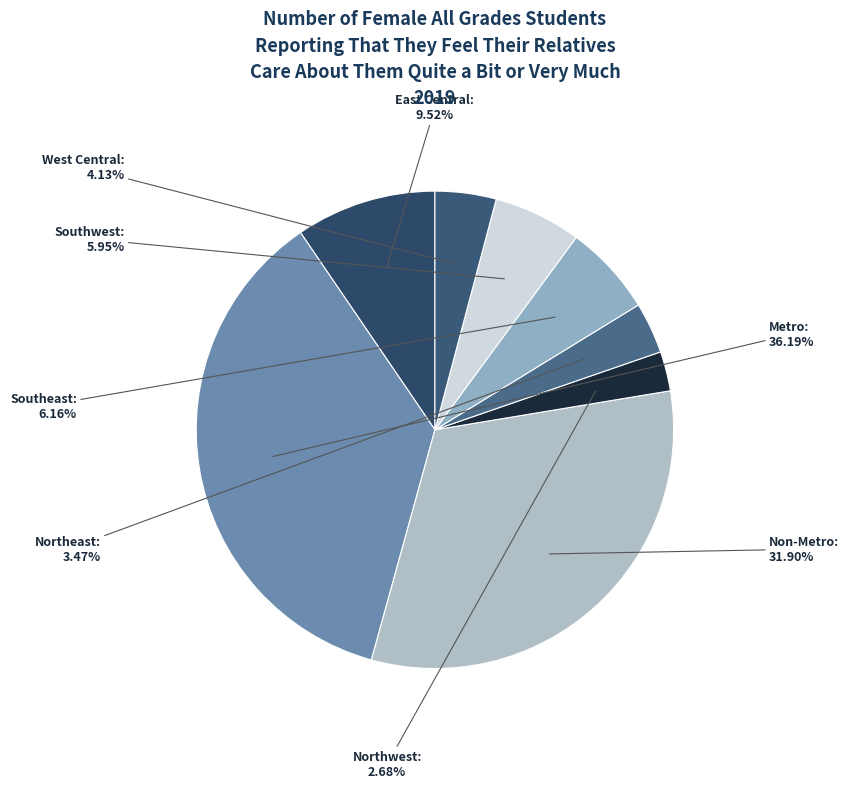

Combined, do Northeast and Metro account for over 50%?

No